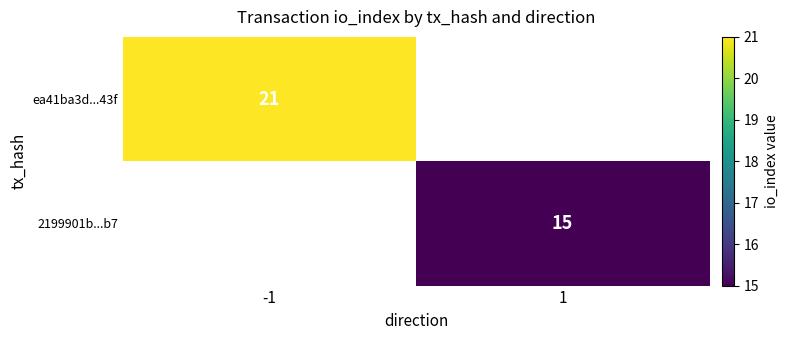

List the series in order of their overall mean, lowest first.

2199901b...b7, ea41ba3d...43f